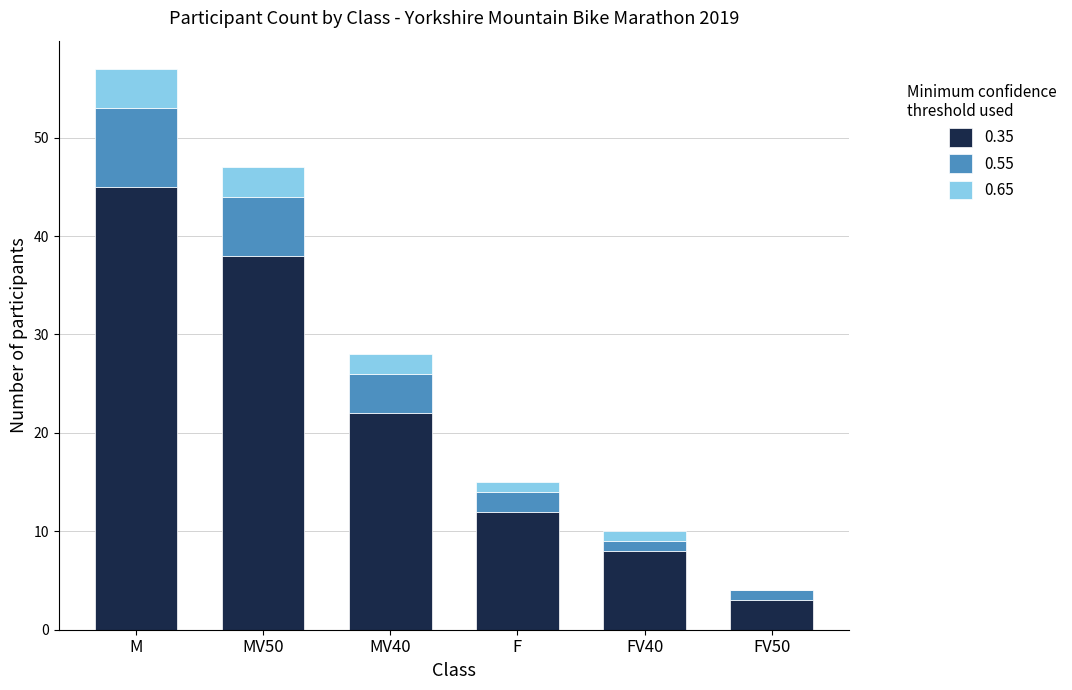

At which label does 0.35 reach its peak?

M